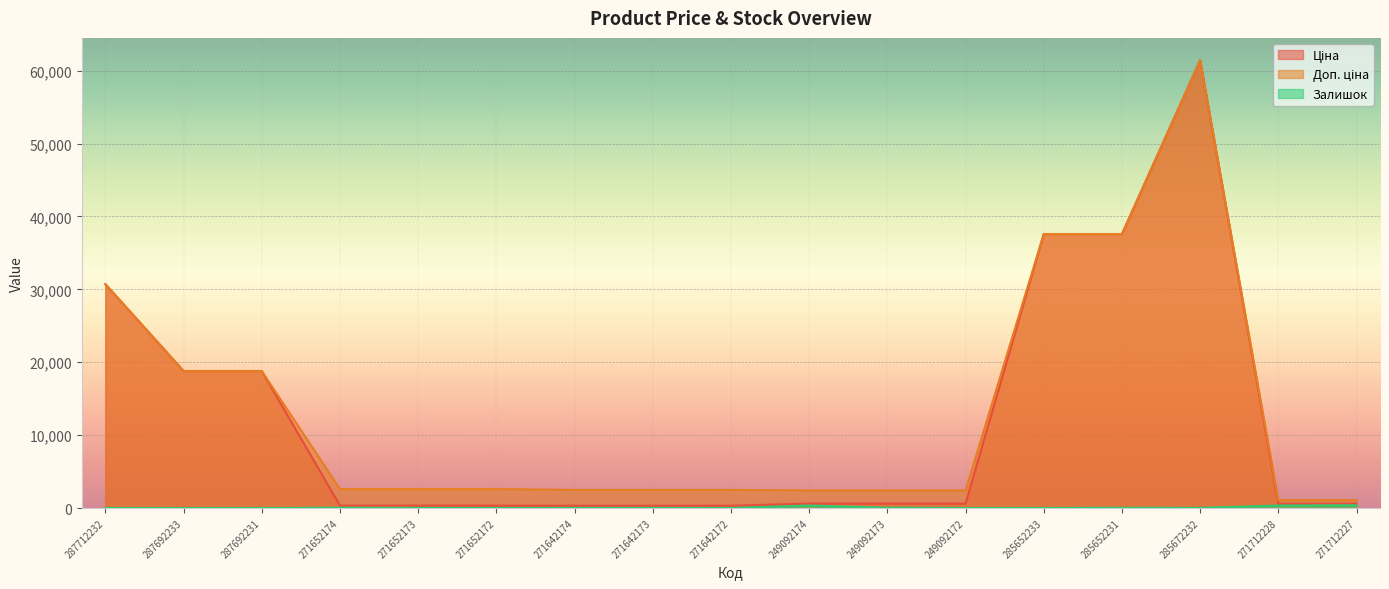

What is the label of the 5th point from the left?

271652173